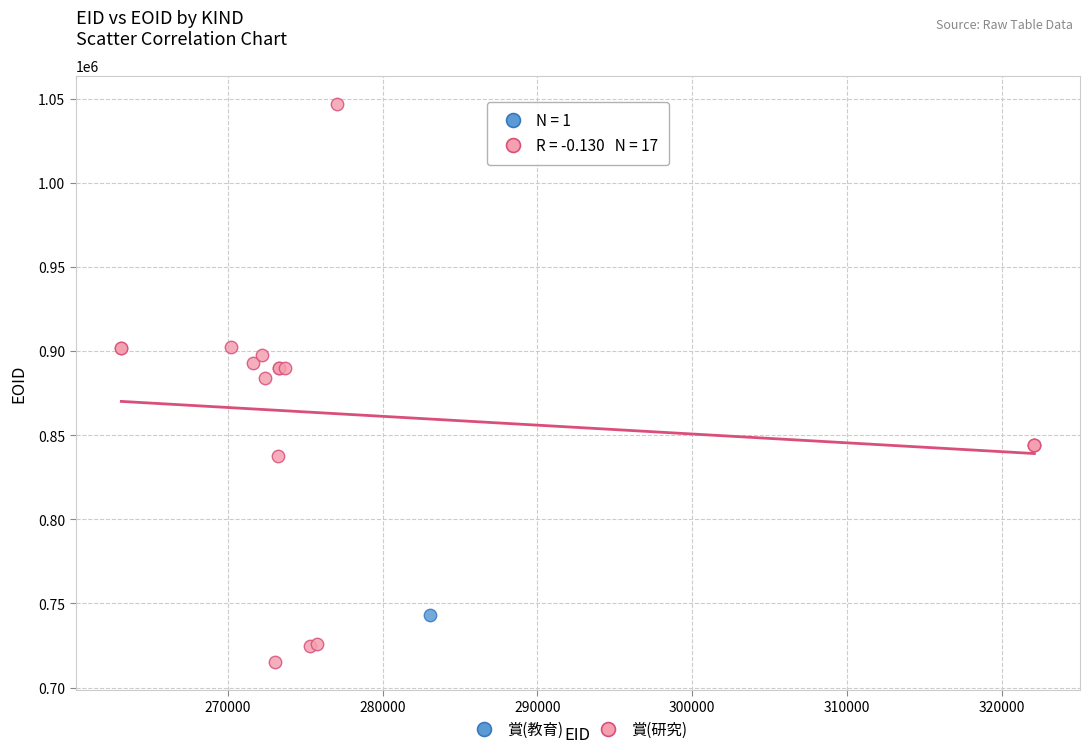

What are all the series names shown in the legend?

賞(教育), 賞(研究)